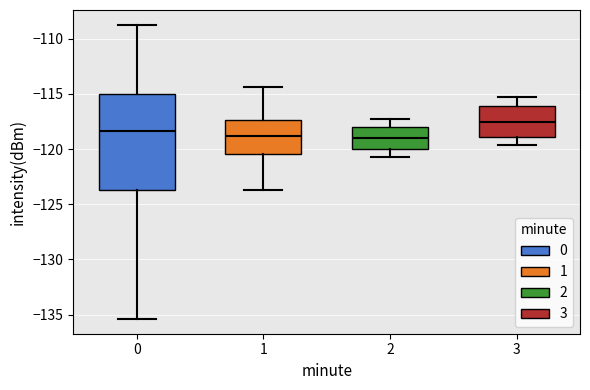

Reading left to right, transcribe this box plot: for each box, give where its median line is, the range the box spans, and where its two whiskers end, as read against the y-axis. The values are not printed on the chart, so give them approximately, as read against the axis.

0: median -118.5, box -123.5 to -115.0, whiskers -135.5 to -108.5
1: median -119.0, box -120.5 to -117.5, whiskers -123.5 to -114.5
2: median -119.0, box -120.0 to -118.0, whiskers -120.5 to -117.5
3: median -117.5, box -119.0 to -116.0, whiskers -119.5 to -115.5